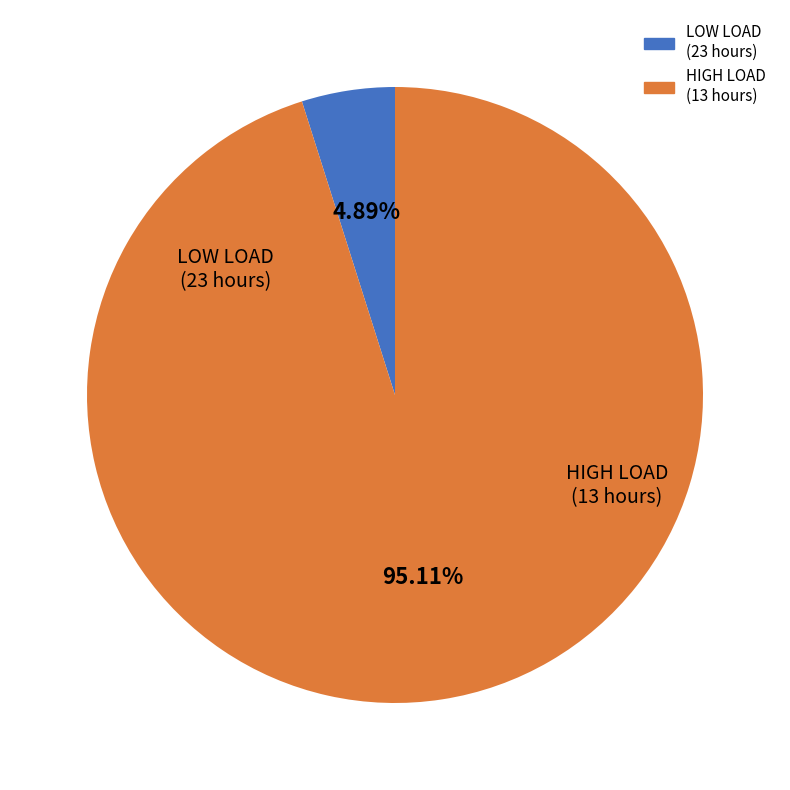

Is there any slice that represents more than half of the pie?

Yes